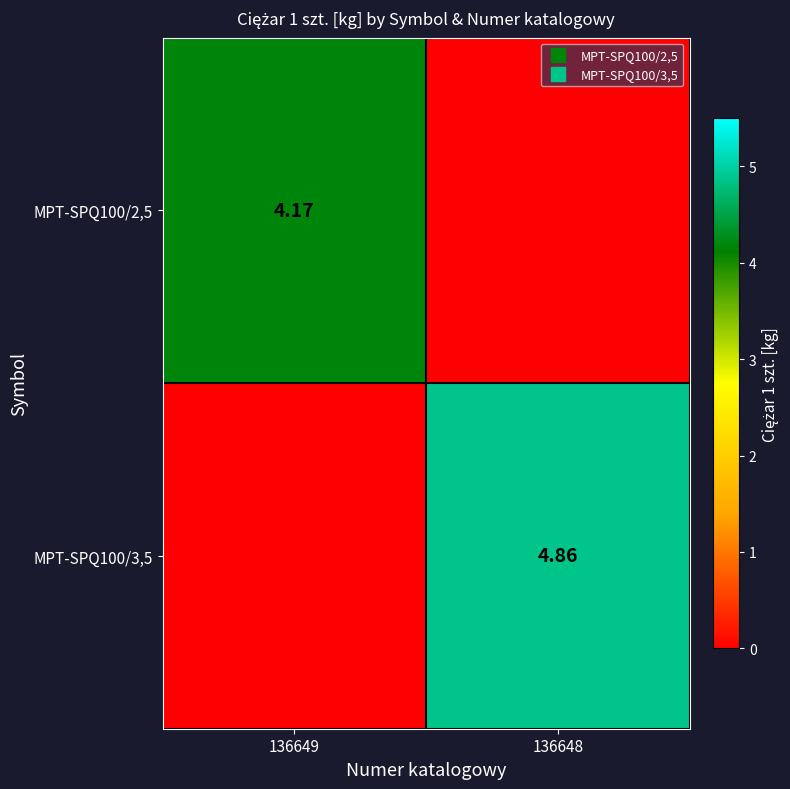

Rank the series by their maximum value, from lowest to highest.

MPT-SPQ100/2,5, MPT-SPQ100/3,5